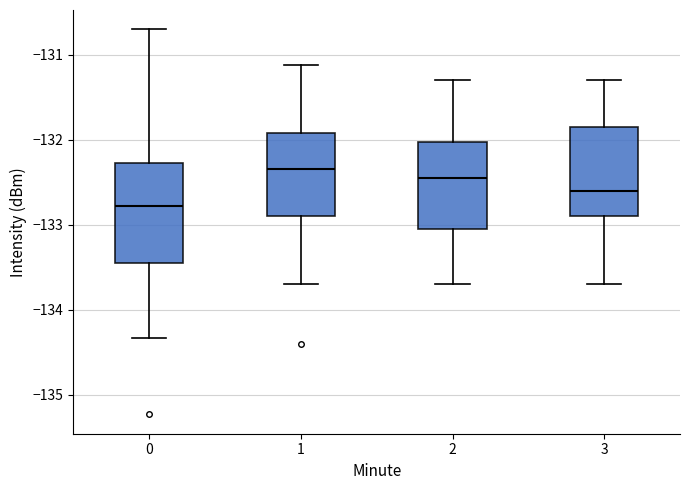

Which box is the tallest, from its lower edge to its upper edge?

0